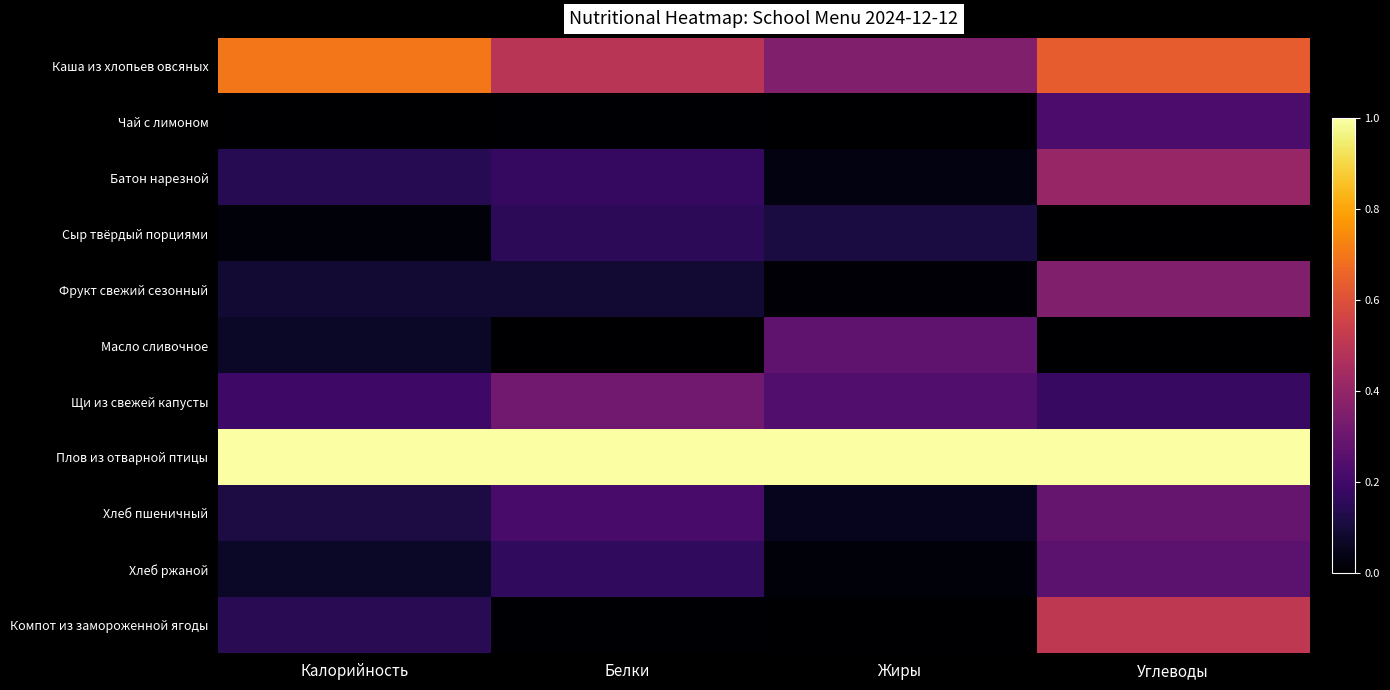

Reading left to right, what are all the values shown in this chart?

Каша из хлопьев овсяных: Калорийность=0.7	Белки=0.5	Жиры=0.4	Углеводы=0.6
Чай с лимоном: Калорийность=0.0	Белки=0.0	Жиры=0.0	Углеводы=0.2
Батон нарезной: Калорийность=0.1	Белки=0.2	Жиры=0.0	Углеводы=0.4
Сыр твёрдый порциями: Калорийность=0.0	Белки=0.2	Жиры=0.1	Углеводы=0.0
Фрукт свежий сезонный: Калорийность=0.1	Белки=0.1	Жиры=0.0	Углеводы=0.4
Масло сливочное: Калорийность=0.1	Белки=0.0	Жиры=0.3	Углеводы=0.0
Щи из свежей капусты: Калорийность=0.2	Белки=0.3	Жиры=0.2	Углеводы=0.2
Плов из отварной птицы: Калорийность=1.0	Белки=1.0	Жиры=1.0	Углеводы=1.0
Хлеб пшеничный: Калорийность=0.1	Белки=0.2	Жиры=0.1	Углеводы=0.3
Хлеб ржаной: Калорийность=0.1	Белки=0.2	Жиры=0.0	Углеводы=0.3
Компот из замороженной ягоды: Калорийность=0.1	Белки=0.0	Жиры=0.0	Углеводы=0.5